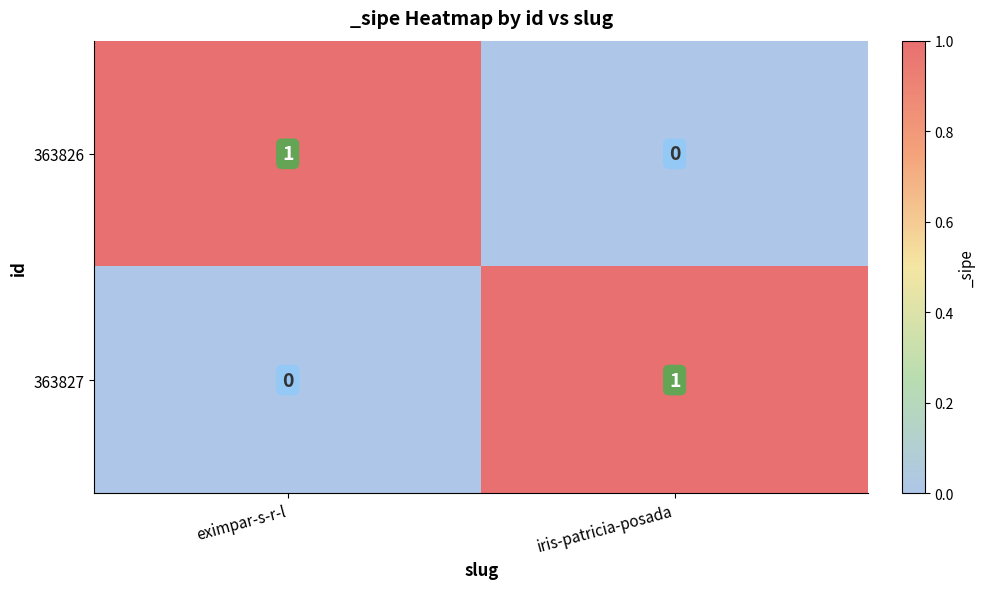

Where is 363827 nearest to the value 0?

eximpar-s-r-l